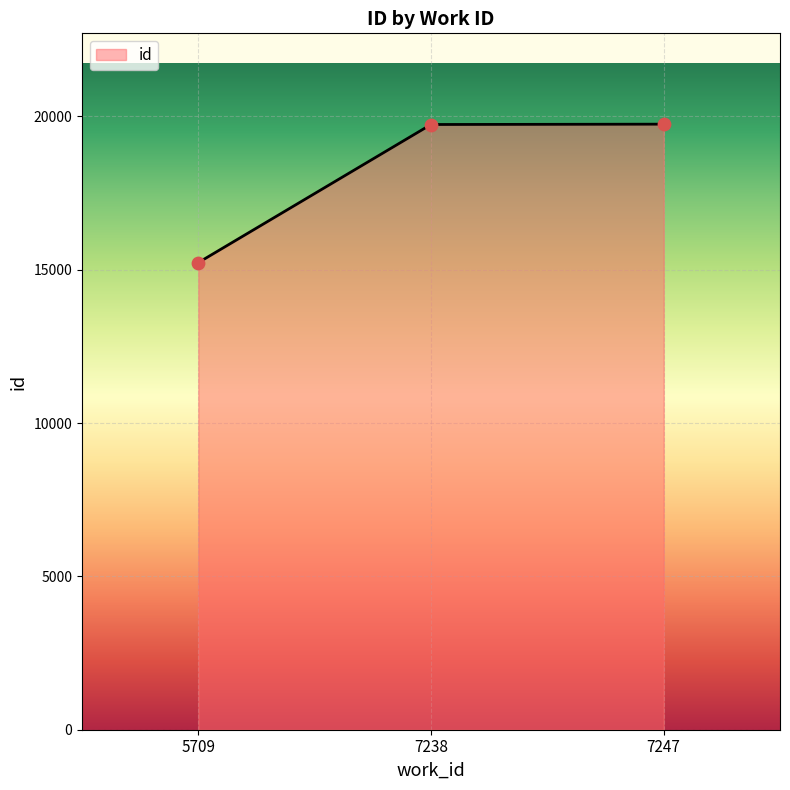

Between 7247 and 5709, which is larger?

7247